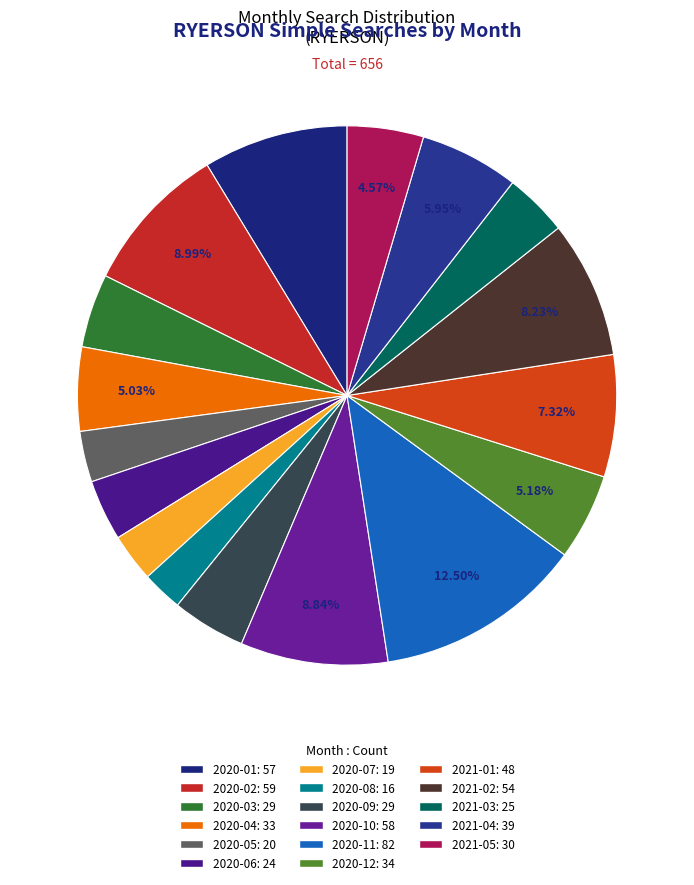

Is 2020-01 the majority of the pie?

No